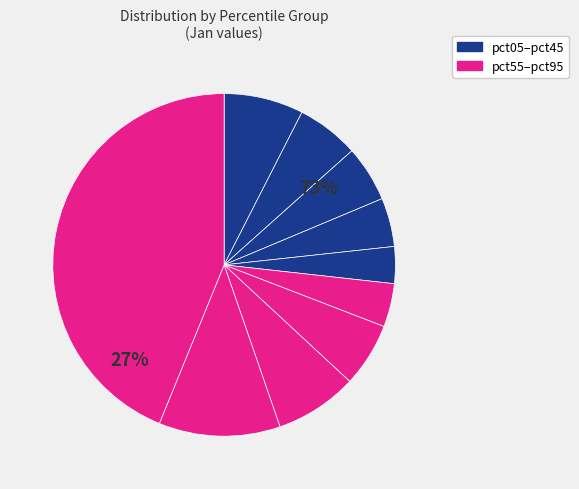

Which slice is the largest?

pct95